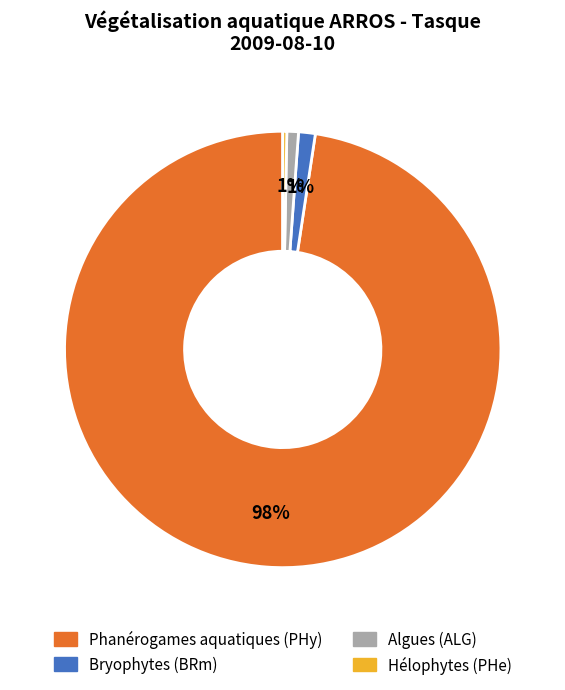

Is the sum of Bryophytes (BRm) and Hélophytes (PHe) greater than half?

No